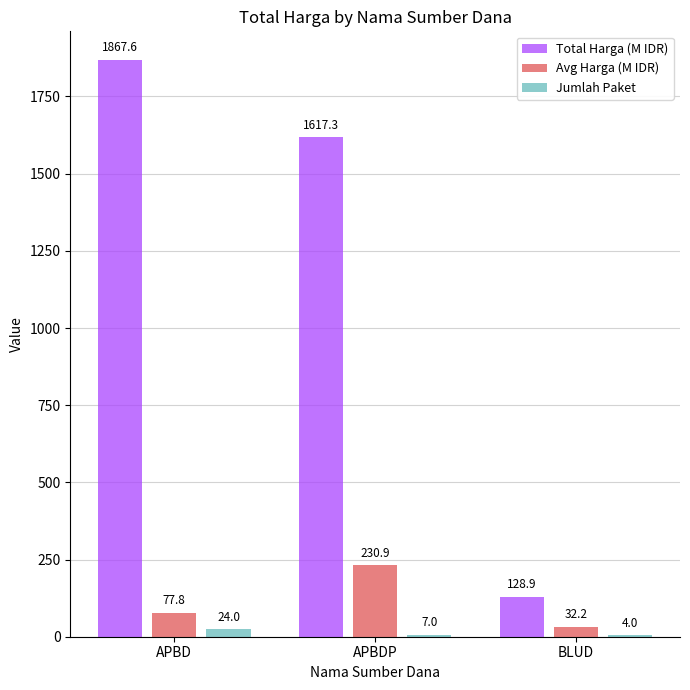

What are all the series names shown in the legend?

Total Harga (M IDR), Avg Harga (M IDR), Jumlah Paket